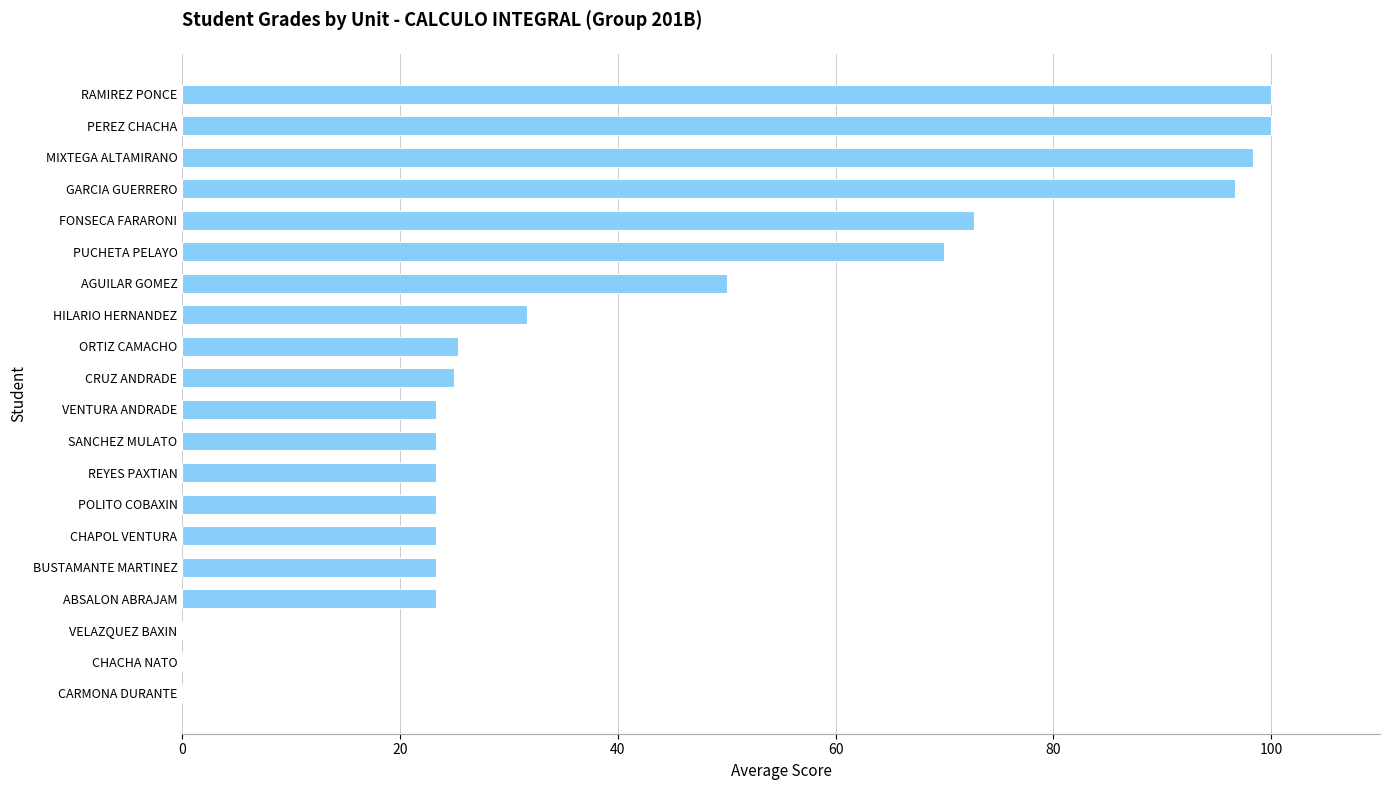

What is the greatest value displayed?

100.0